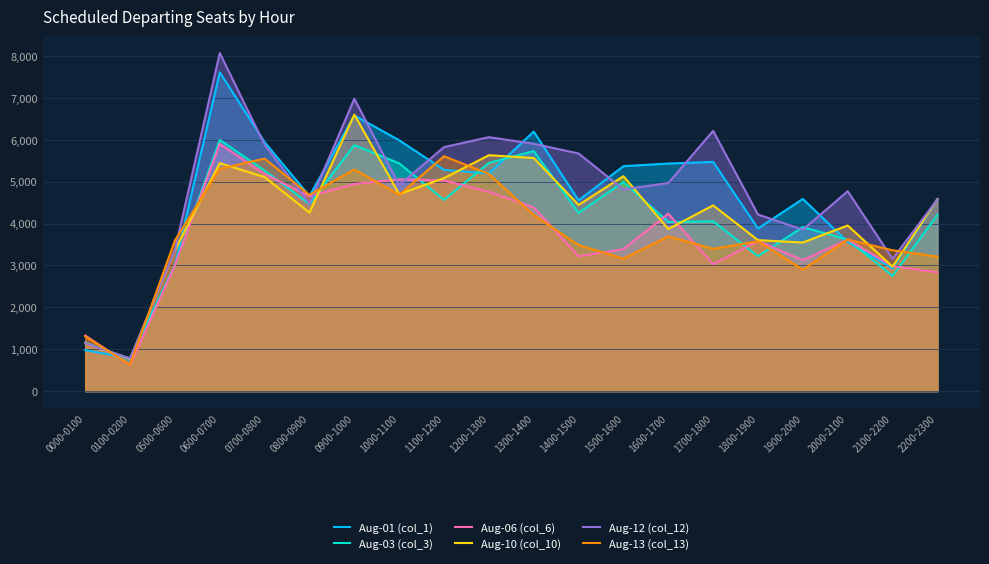

Which label corresponds to the smallest value in the chart?

0100-0200